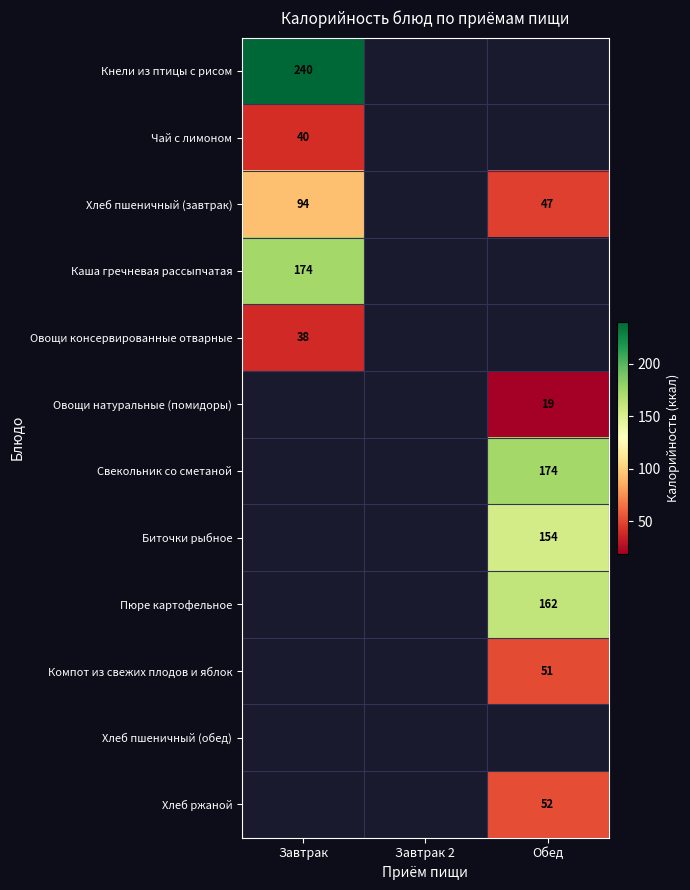

The value of Хлеб ржаной at Обед is 35. True or false?

False